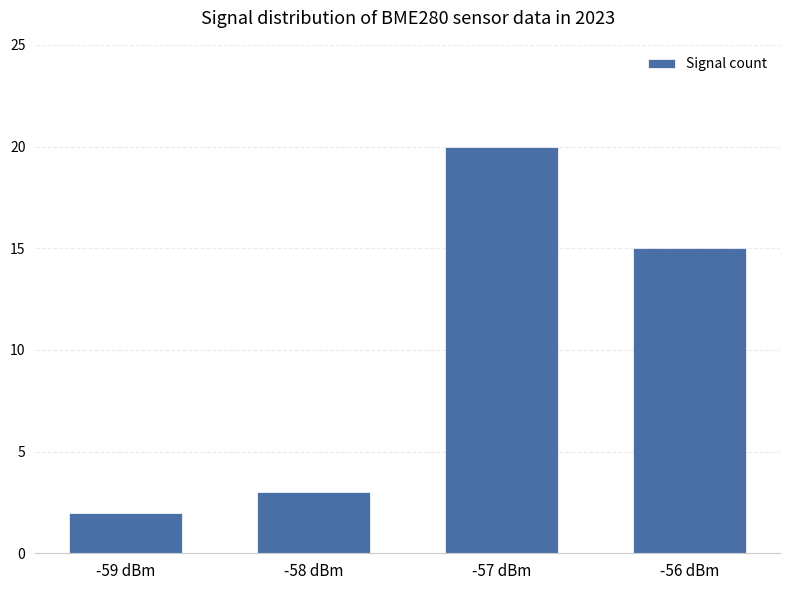

What position from the left is -59 dBm?

1